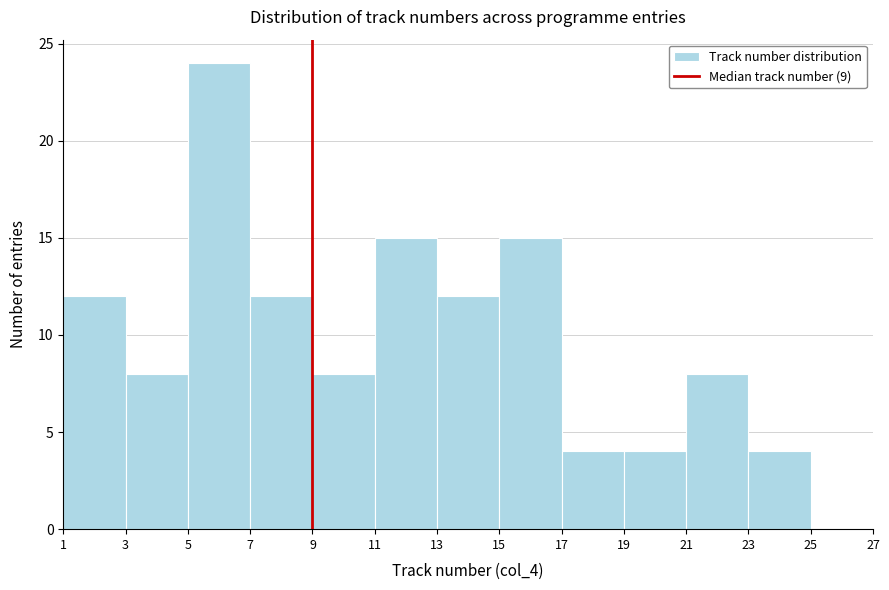

Which range on the x-axis has the tallest bar?

5 to 7